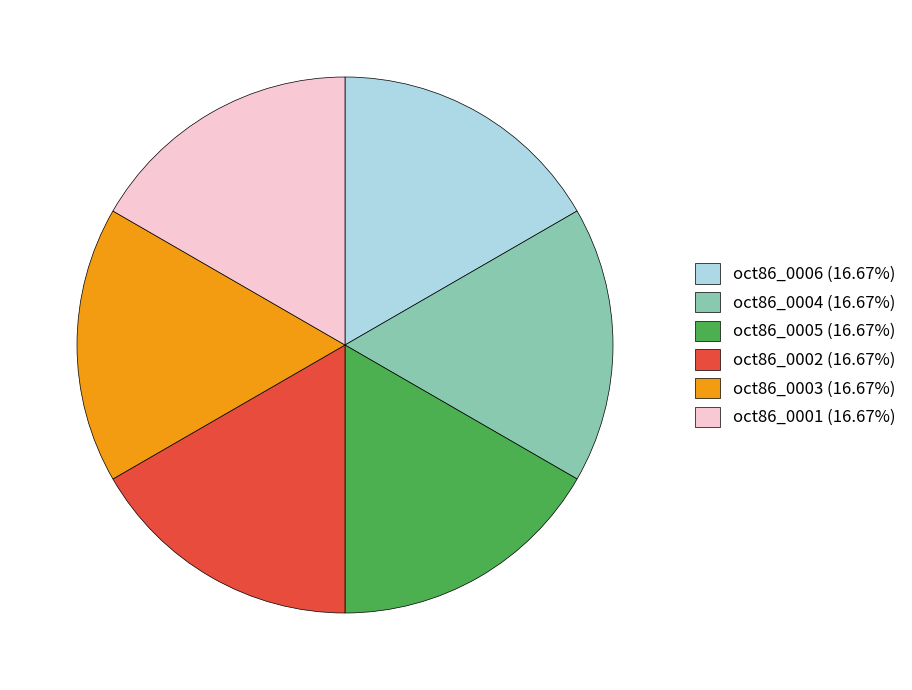

Does oct86_0002 (16.67%) represent more than half of the total?

No